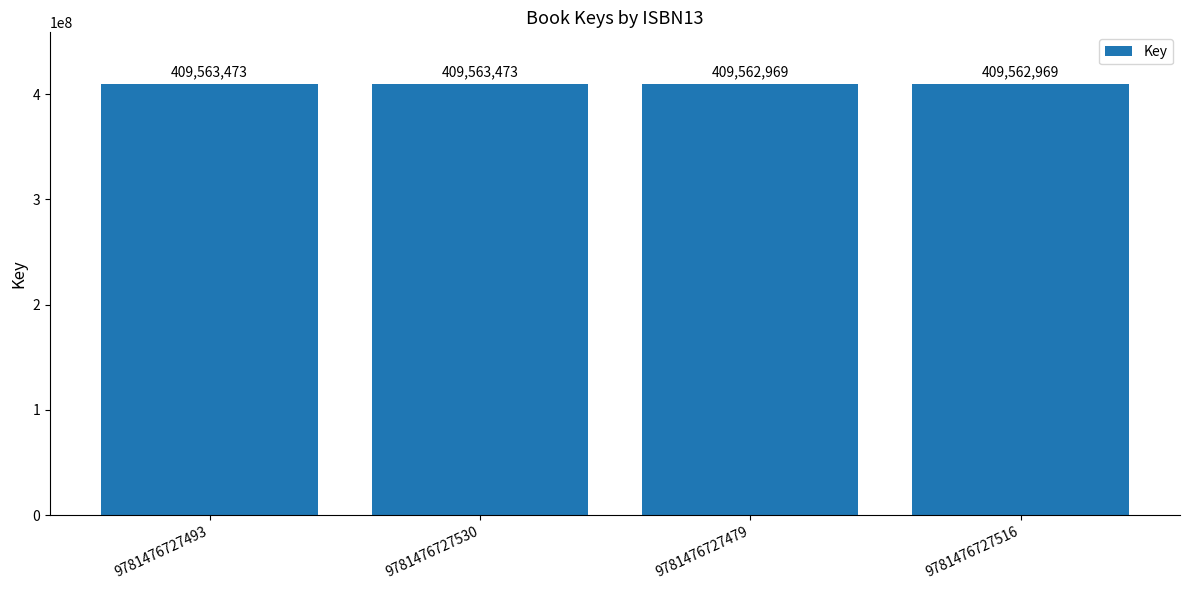

What is the value of the 3rd bar from the left?

409562969